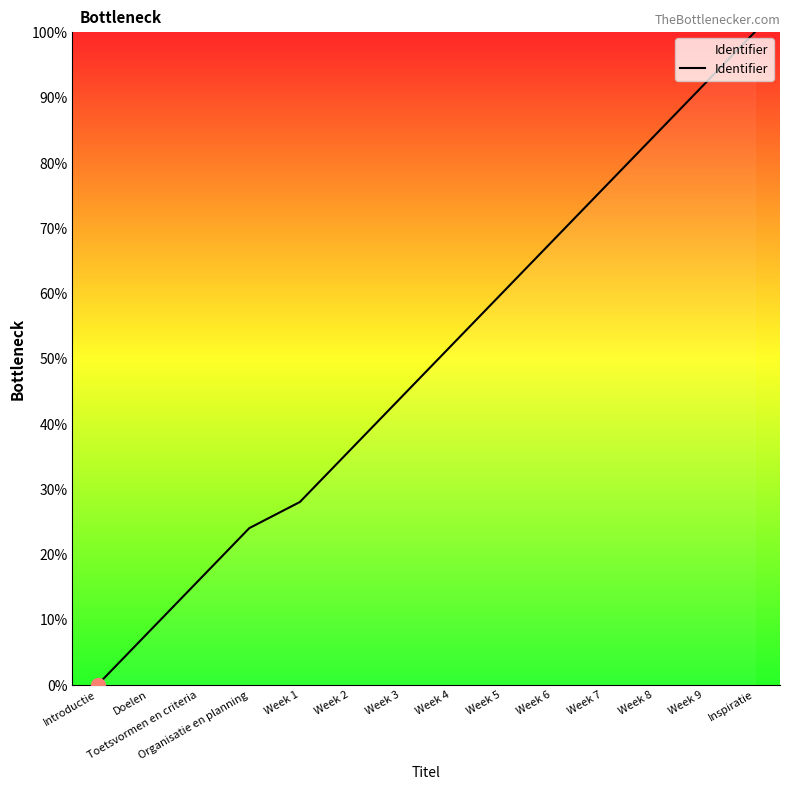

At which category does the chart reach its minimum across all series?

Introductie